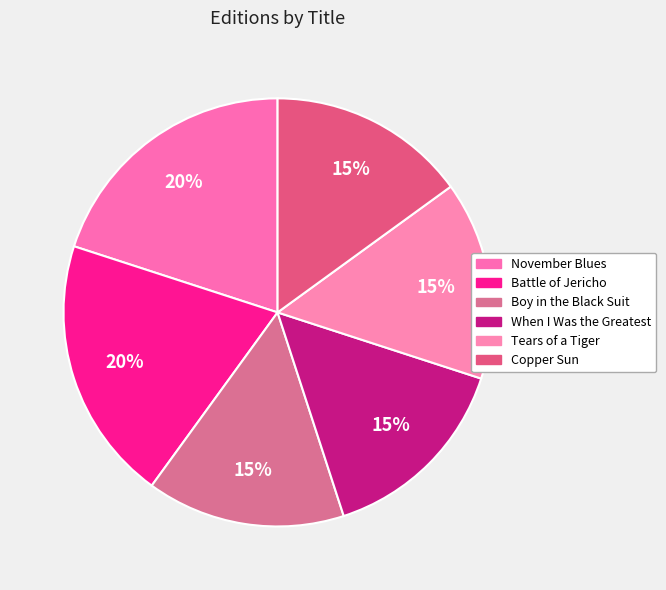

Count the number of slices in the pie.

6